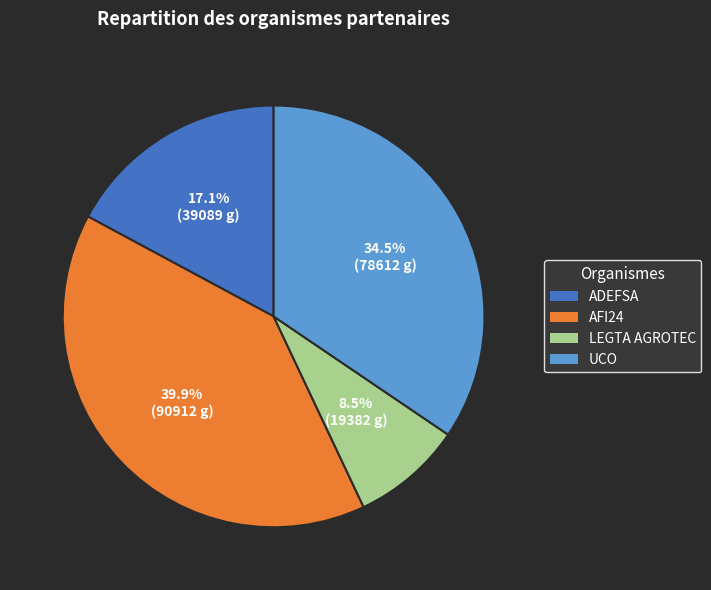

Is there any slice that represents more than half of the pie?

No